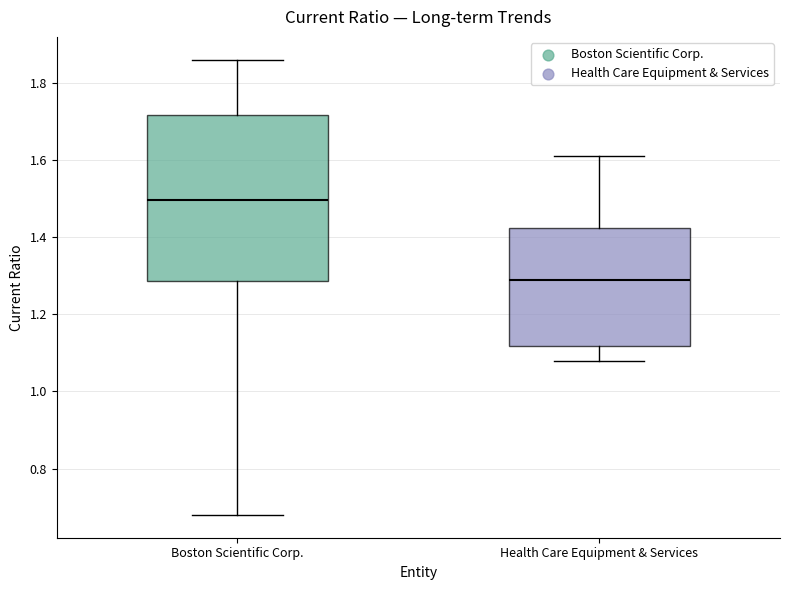

Where does the upper whisker of the box for Boston Scientific Corp. end on the y-axis? The values are not printed on the chart, so give them approximately, as read against the axis.

1.86